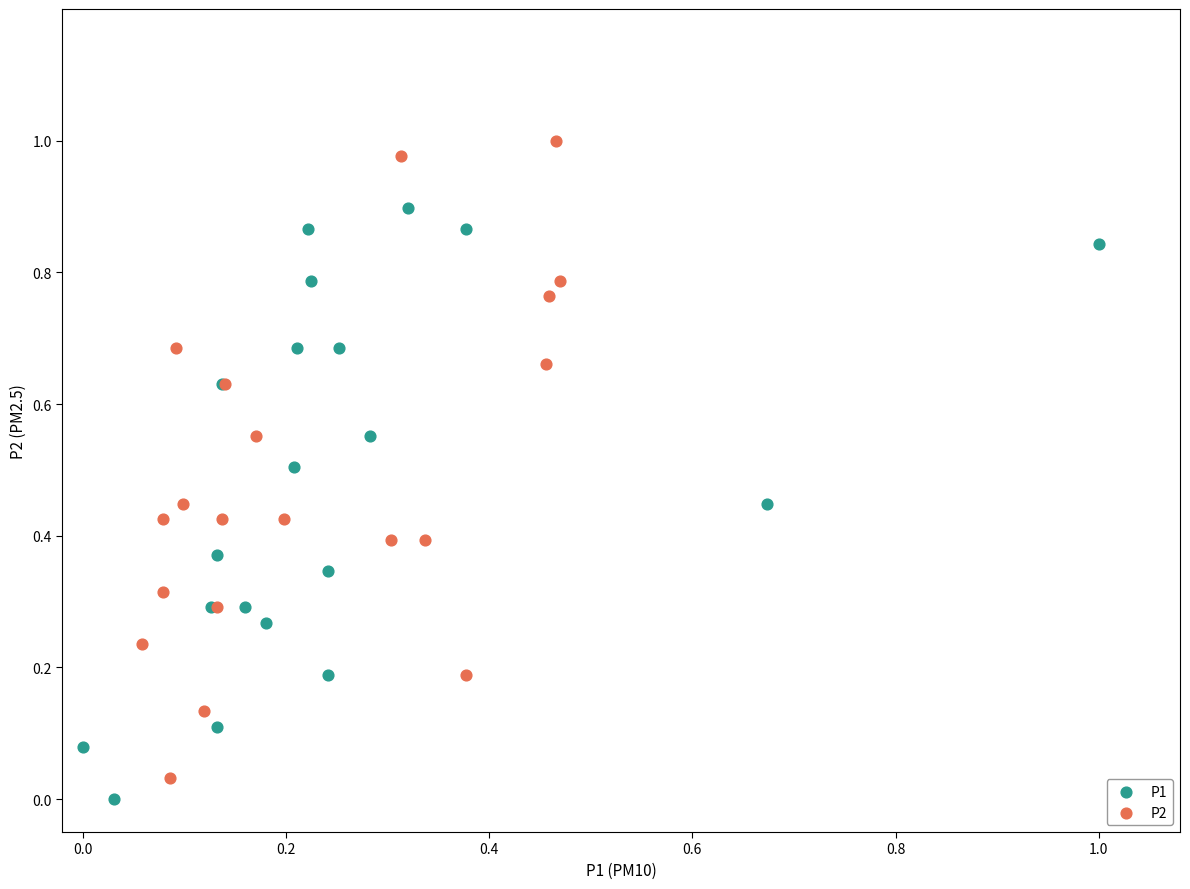

Which series reaches the maximum Y coordinate?

P2